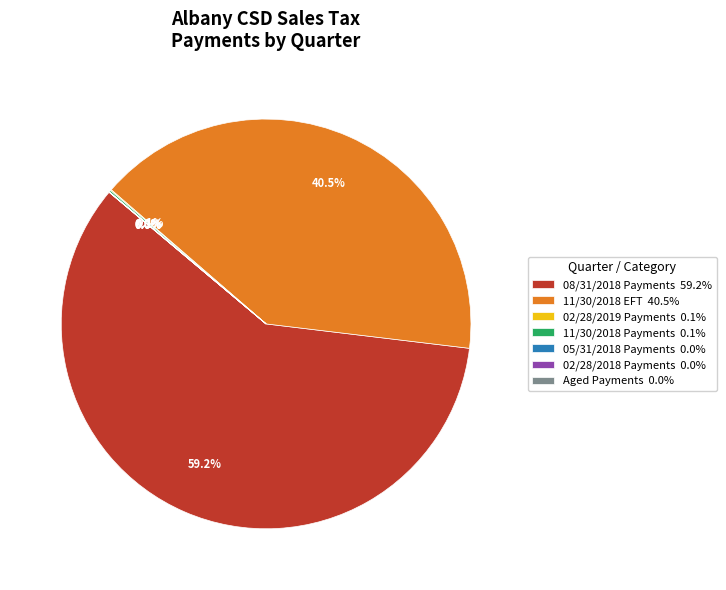

To the nearest percent, what is the difference between the largest and smallest slice percentages?

59%